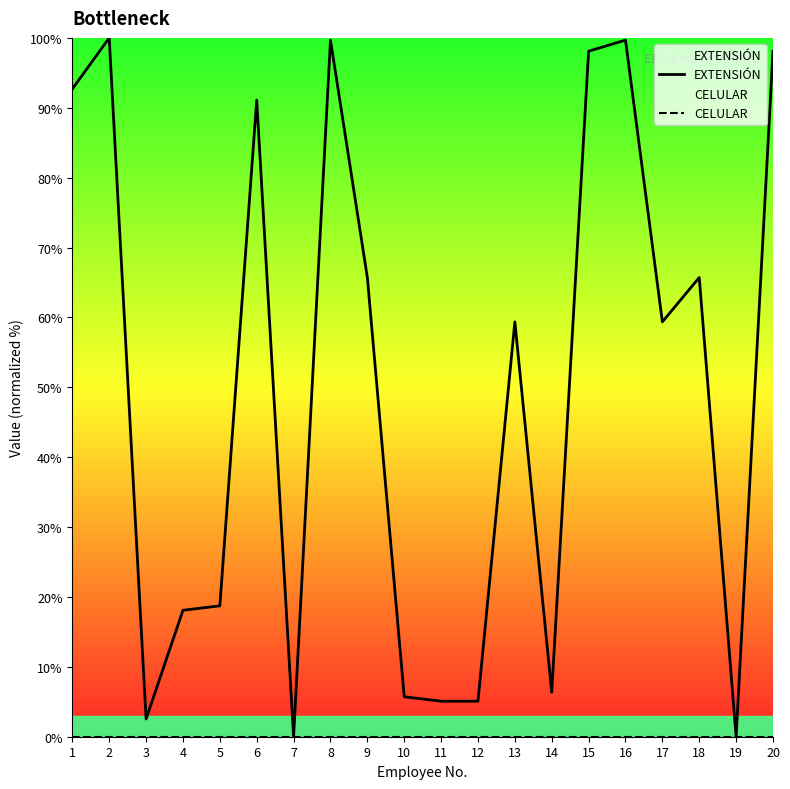

Reading left to right, list all the values displayed in this chart.

EXTENSIÓN: 92.7	100.0	2.5	18.1	18.7	91.1	0.0	99.7	65.7	5.7	5.1	5.1	59.4	6.3	98.1	99.7	59.4	65.7	0.0	98.1
CELULAR: 0.0	0.0	0.0	0.0	0.0	0.0	0.0	0.0	0.0	0.0	0.0	0.0	0.0	0.0	0.0	0.0	0.0	0.0	0.0	0.0